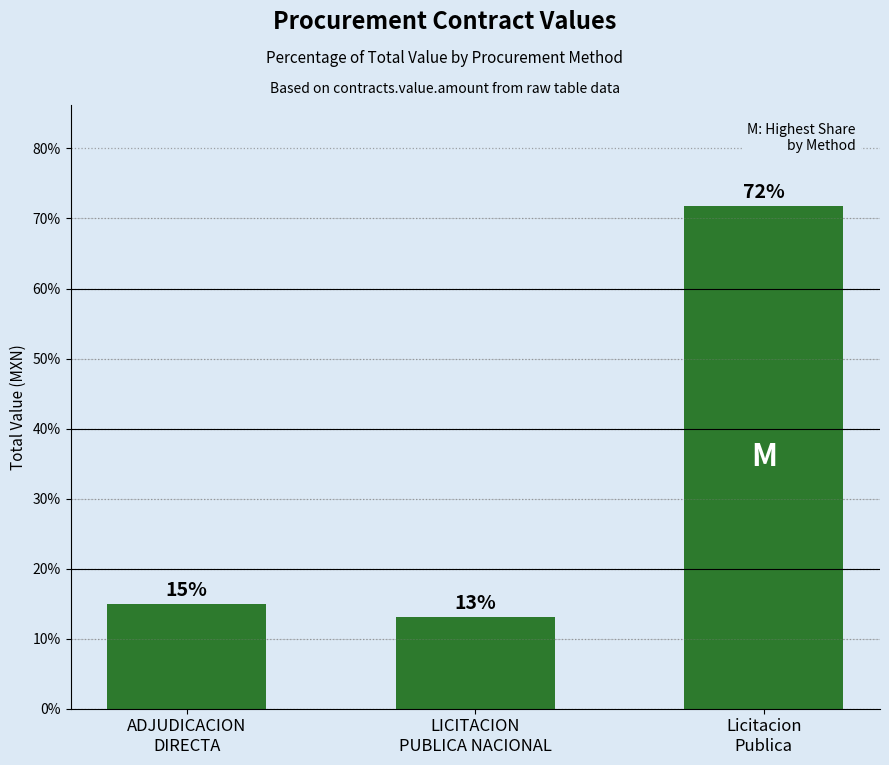

What position from the left is Licitacion
Publica?

3